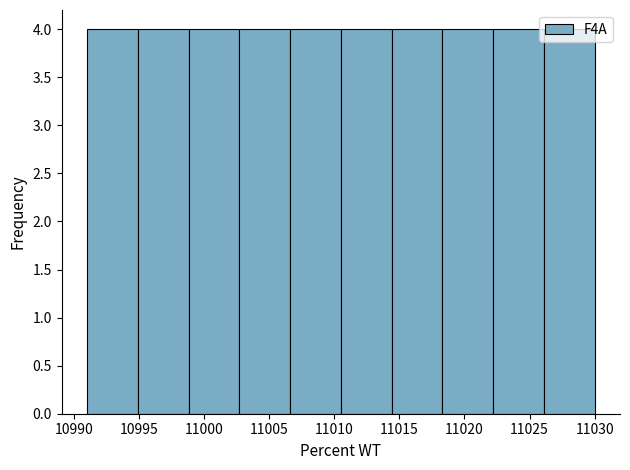

How tall is the bar that spans 11010.5 to 11014.4 on the x-axis? Neither the bar edges nor the heights are printed on the chart, so give them approximately, as read against the axes.

4